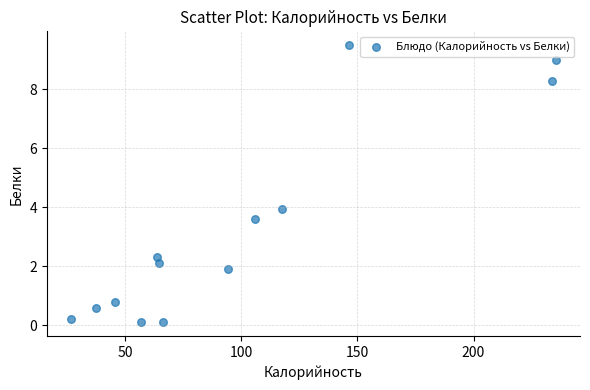

What is the range of X values (max minus min)?

208.6